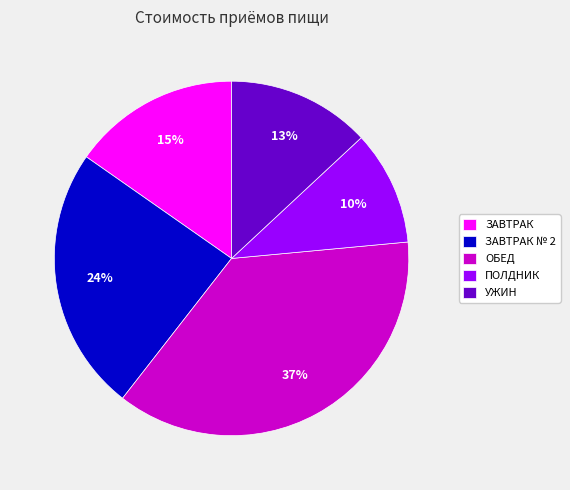

Rank the categories by value from highest to lowest.

ОБЕД, ЗАВТРАК № 2, ЗАВТРАК, УЖИН, ПОЛДНИК